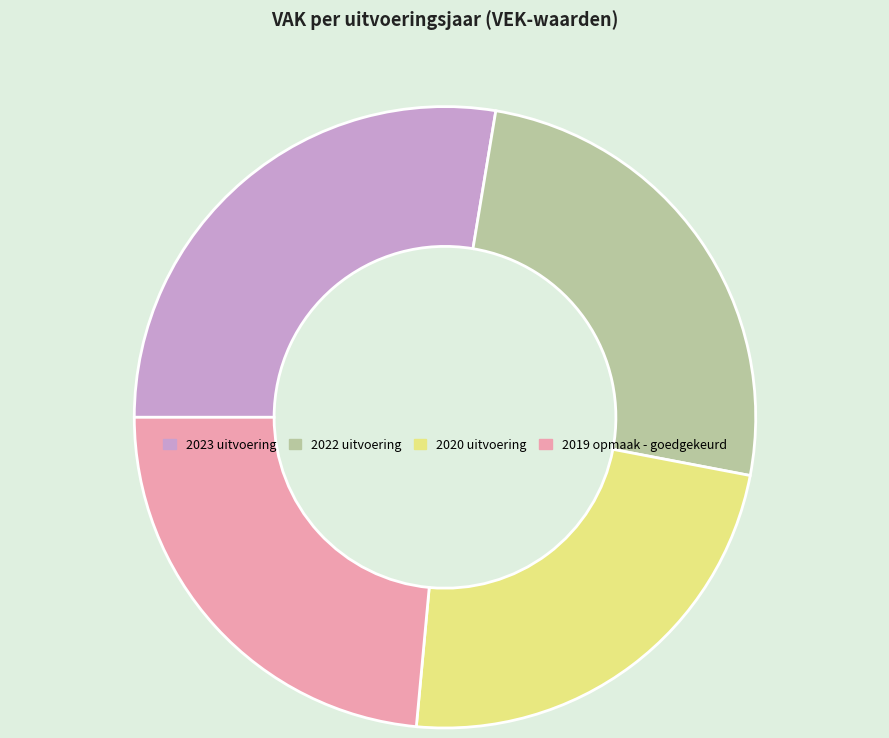

Is it true that 2023 uitvoering is 28% of the pie?

True